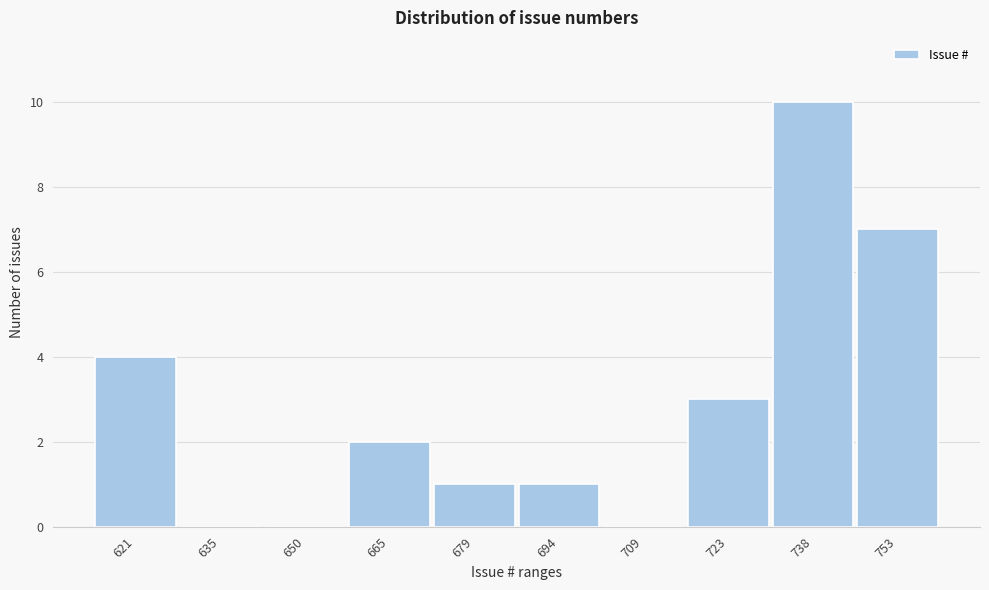

Reading right to left, transcribe all the data shown in this chart.

753=7	738=10	723=3	709=0	694=1	679=1	665=2	650=0	635=0	621=4